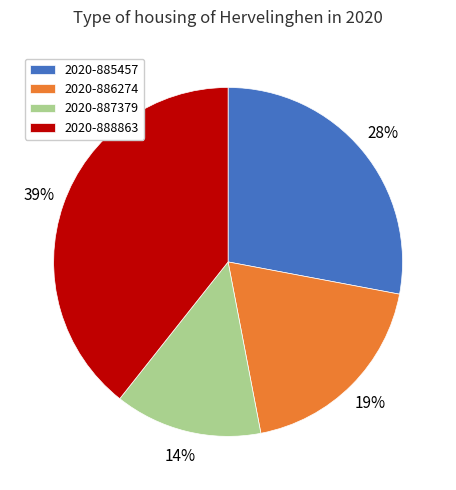

Is 2020-887379 the majority of the pie?

No